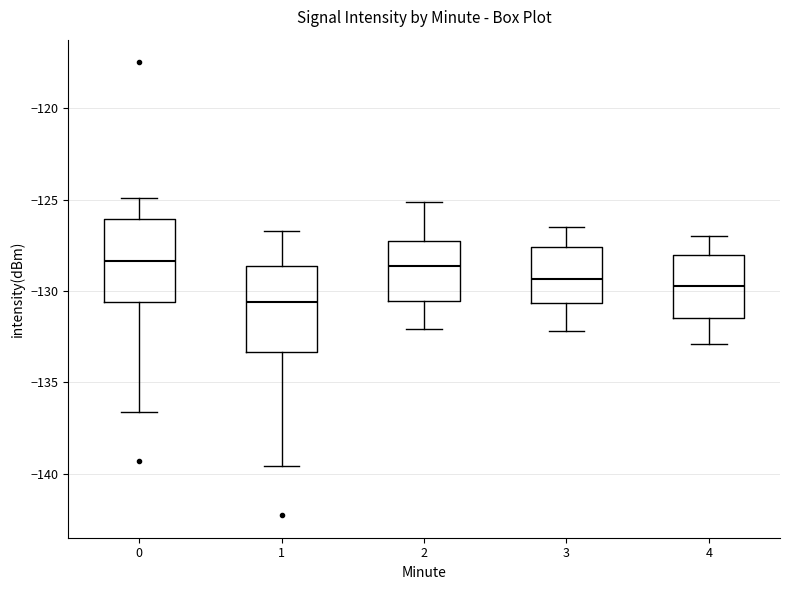

Which box has the lowest median line?

1